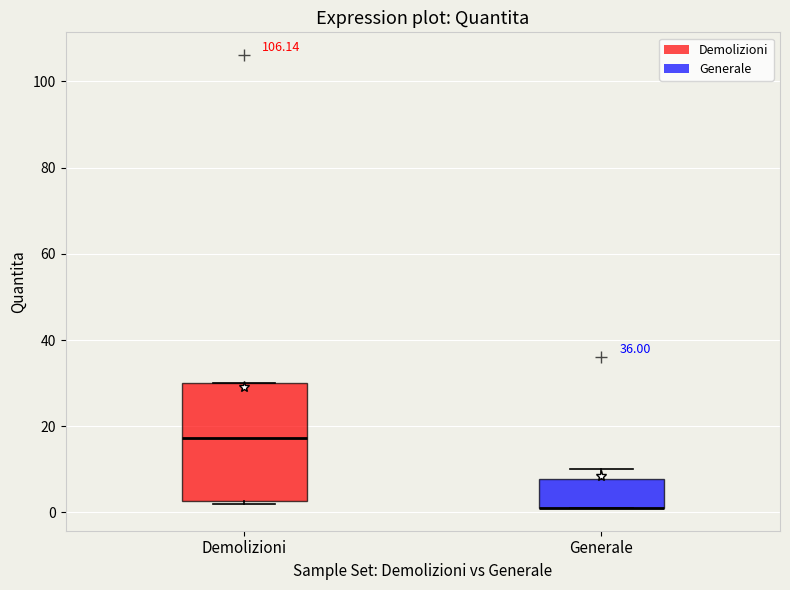

Which box is the tallest, from its lower edge to its upper edge?

Demolizioni